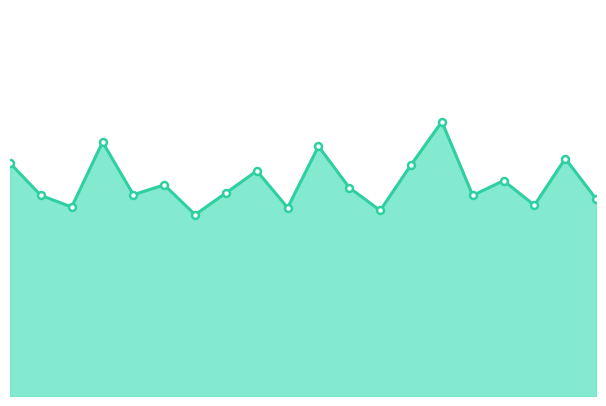

At which label is the value closest to 12?

02:18